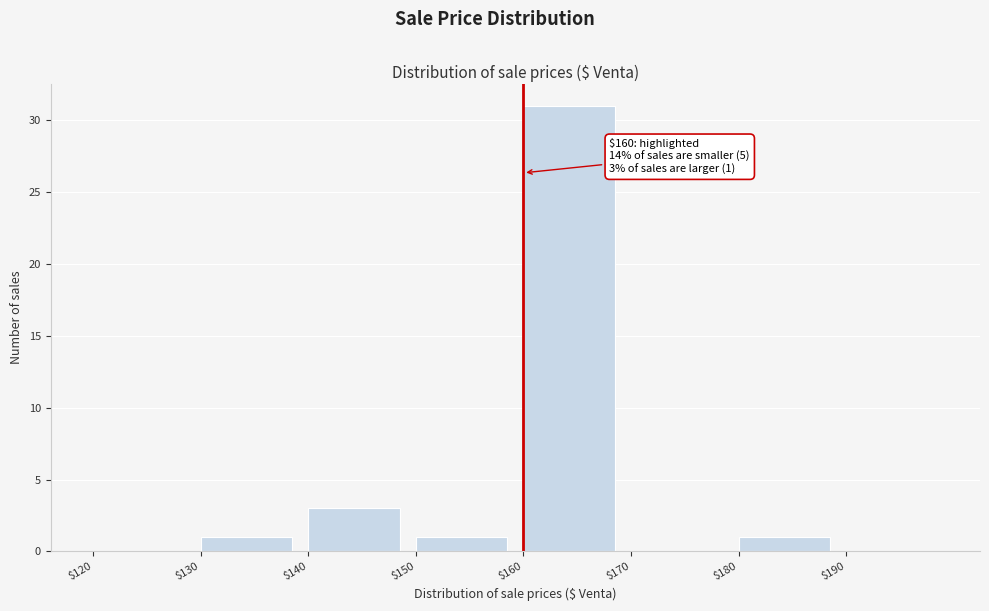

Which range on the x-axis has the tallest bar?

160 to 170